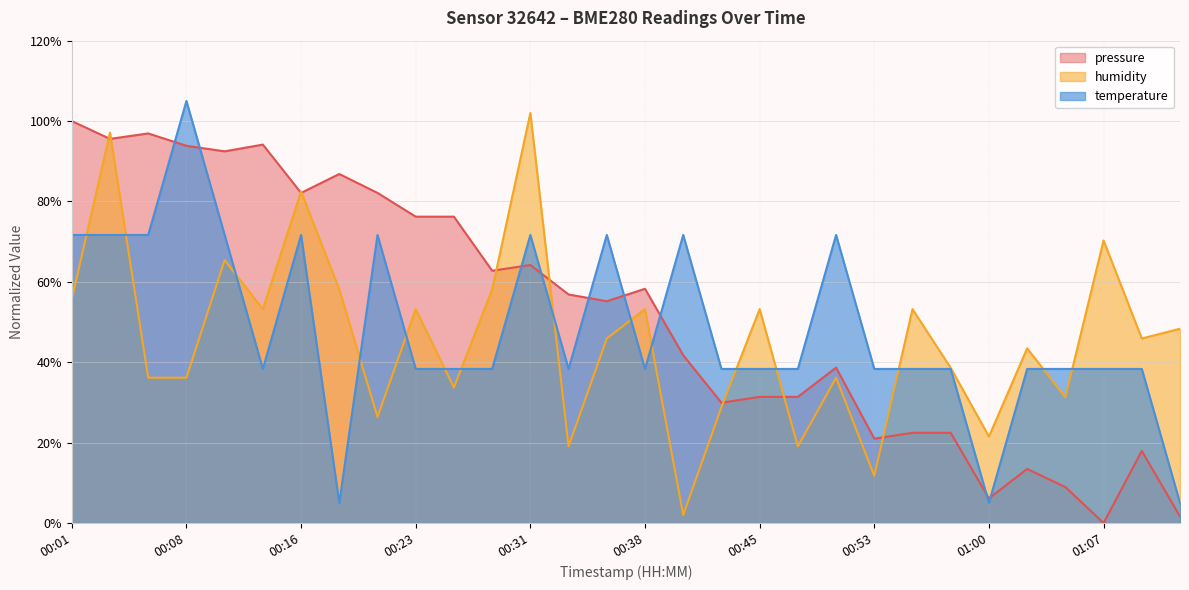

At how many categories does at least one series exceed 81?

10